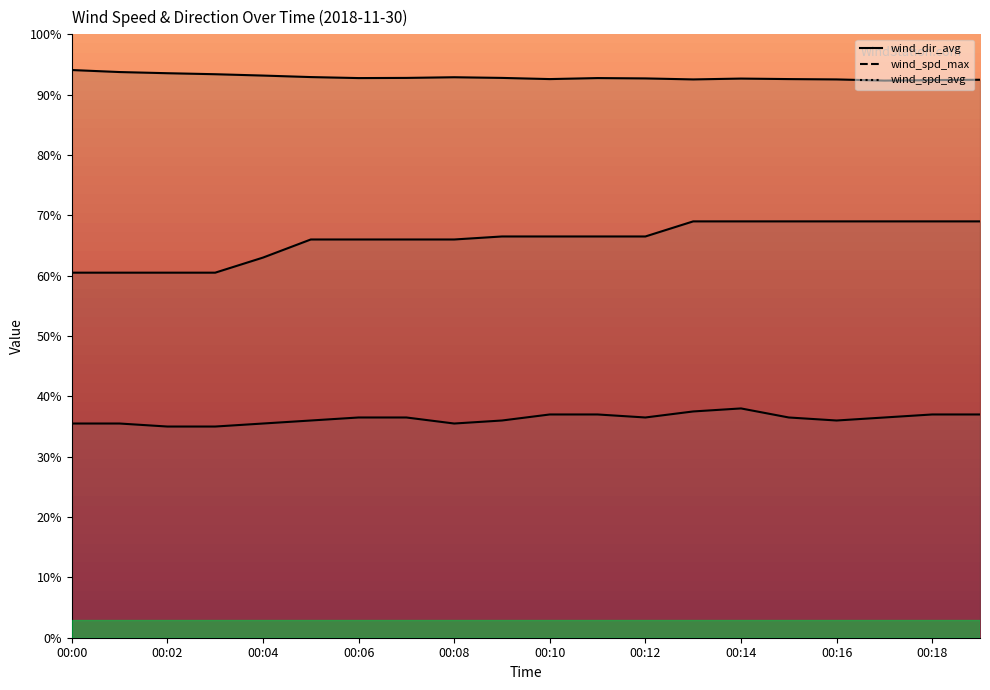

Read the wind_spd_max value at 00:08.

66.0